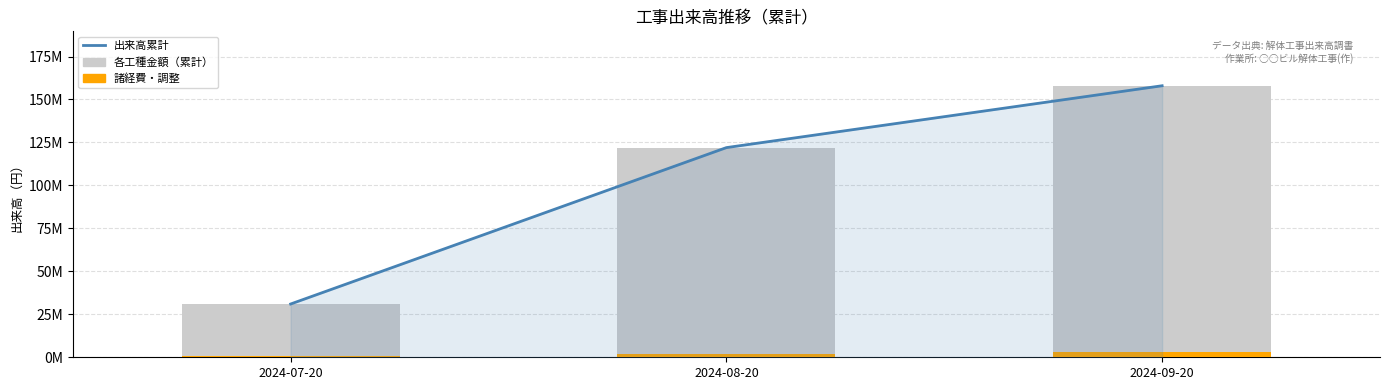

What is the greatest value displayed?

158050000